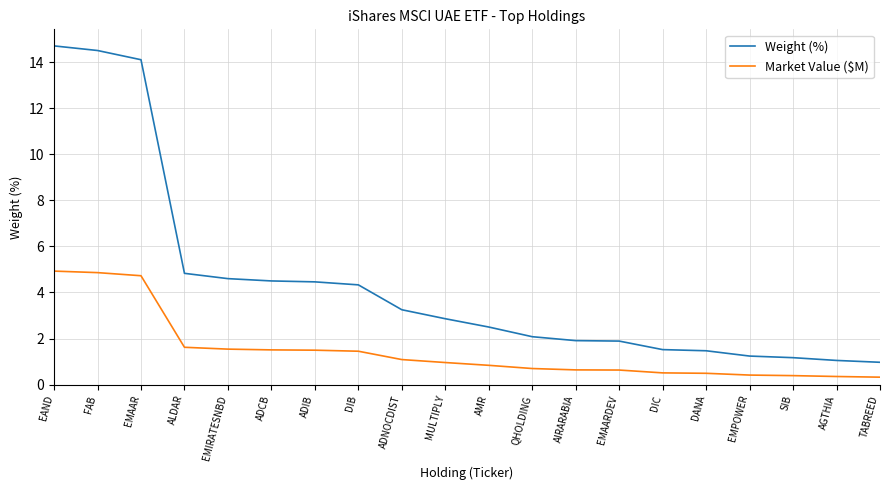

What is the sum of all Market Value ($M) values?

29.5